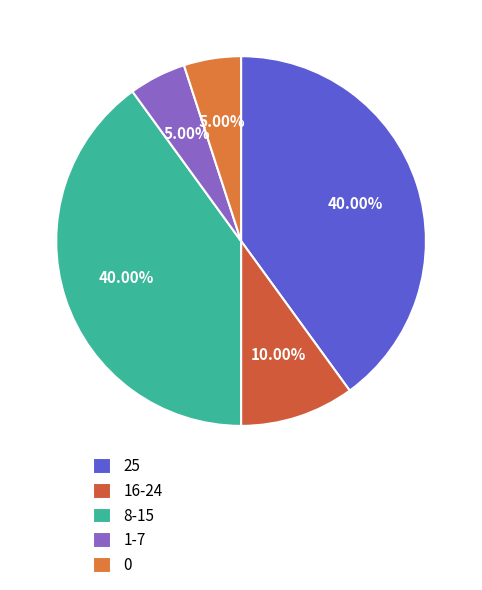

To the nearest percent, what is the difference between the largest and smallest slice percentages?

35%